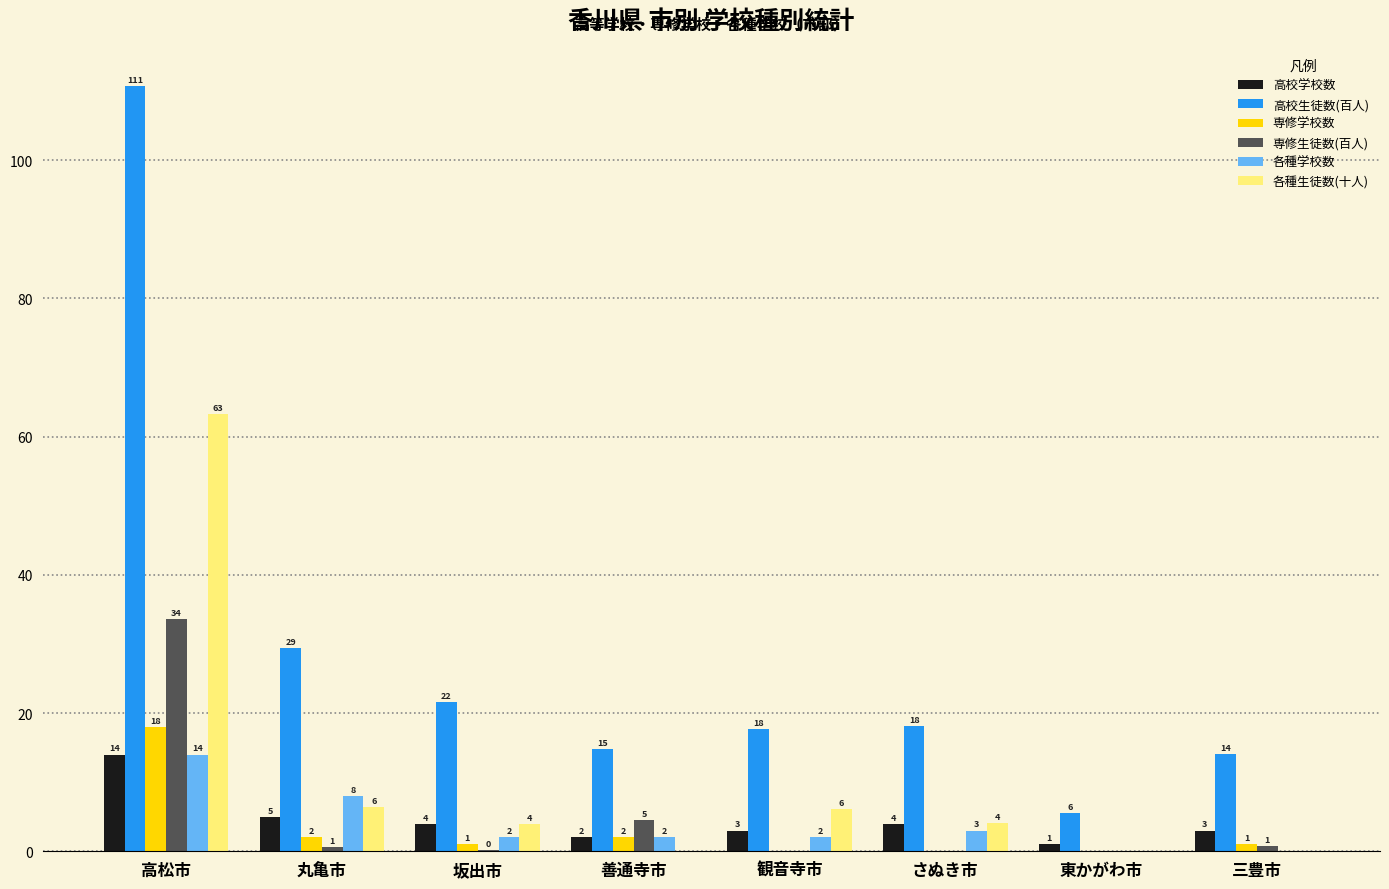

What is the sum of the 高校生徒数(百人) values at 観音寺市 and さぬき市?

35.8